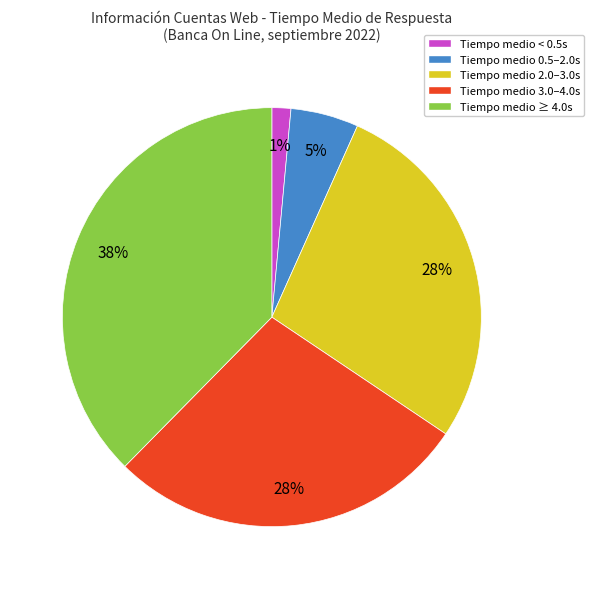

Is there a majority slice in this chart?

No